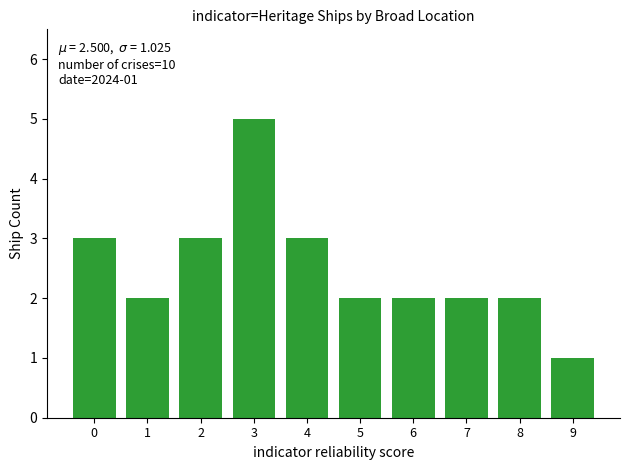

How many bars are there in total?

10